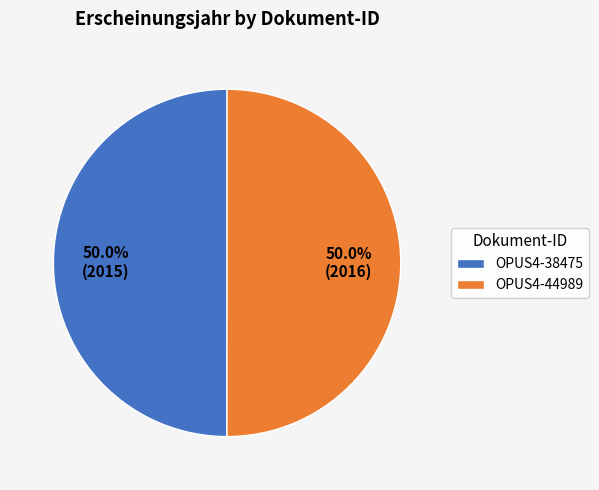

How much of the chart is everything except OPUS4-44989?

50.0%